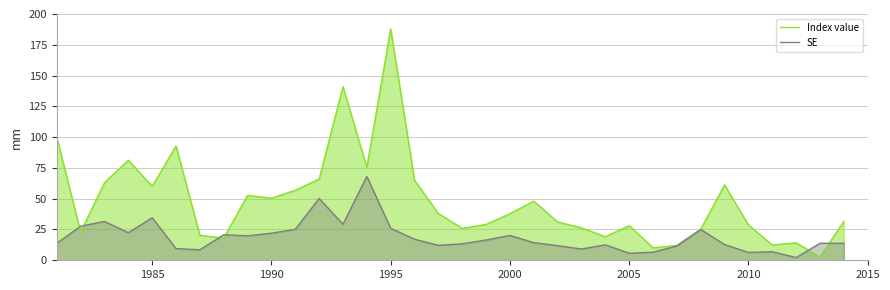

What is the value of the Index value point at the 26th from the left?

10.1